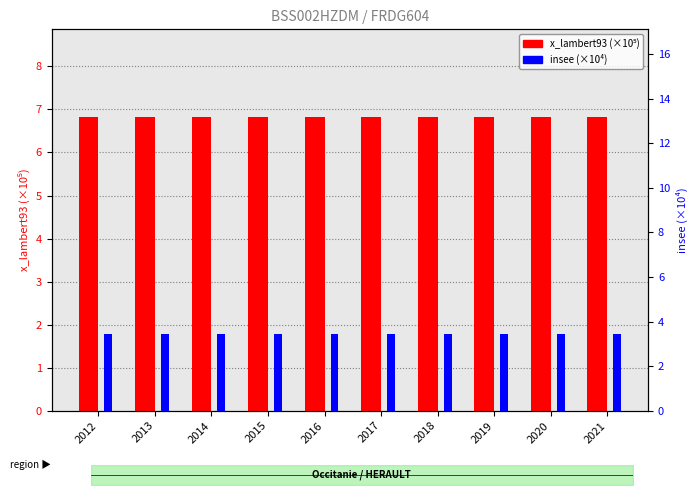

At which label does x_lambert93 (×10⁵) reach its peak?

2012